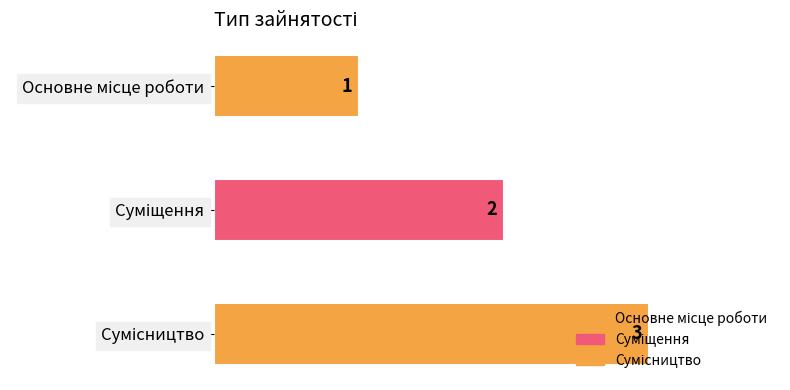

At which label is the value closest to 2?

Суміщення